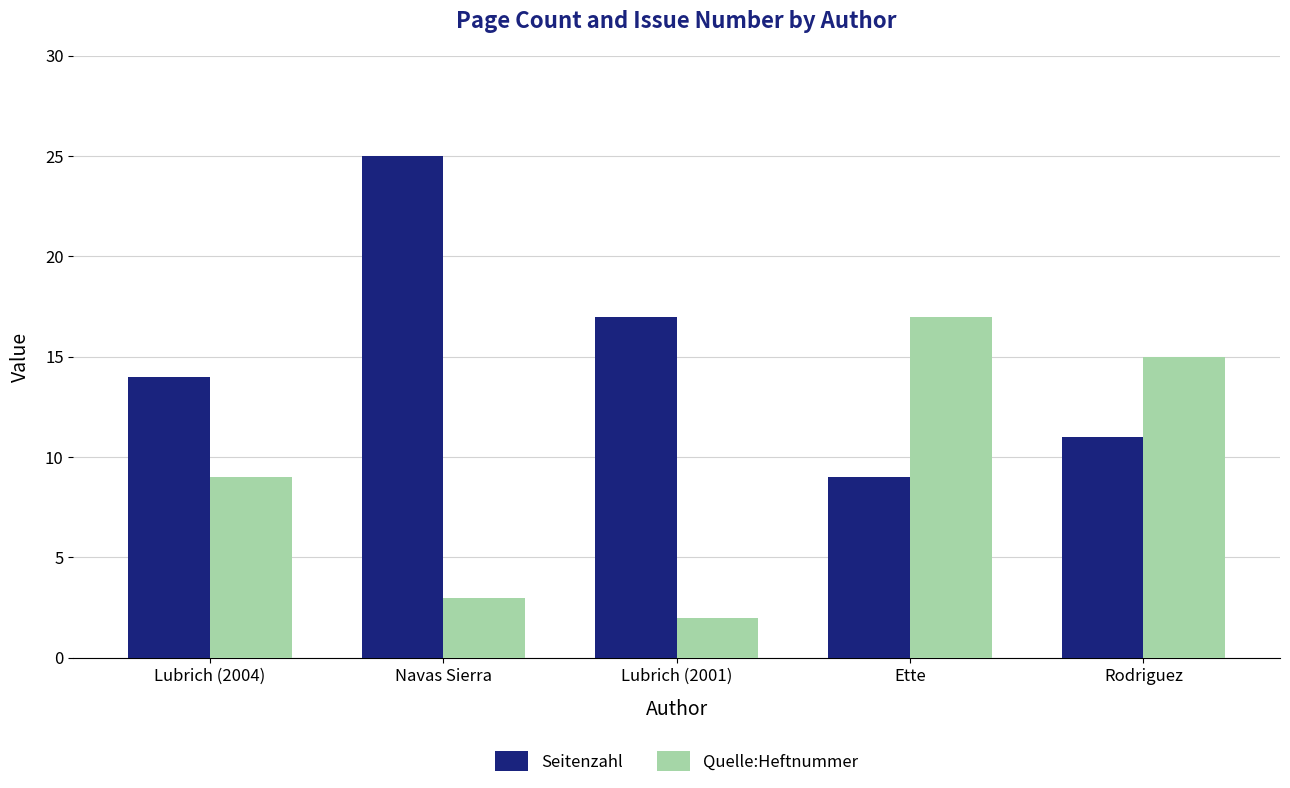

List the labels in order of Quelle:Heftnummer value, smallest first.

Lubrich (2001), Navas Sierra, Lubrich (2004), Rodriguez, Ette